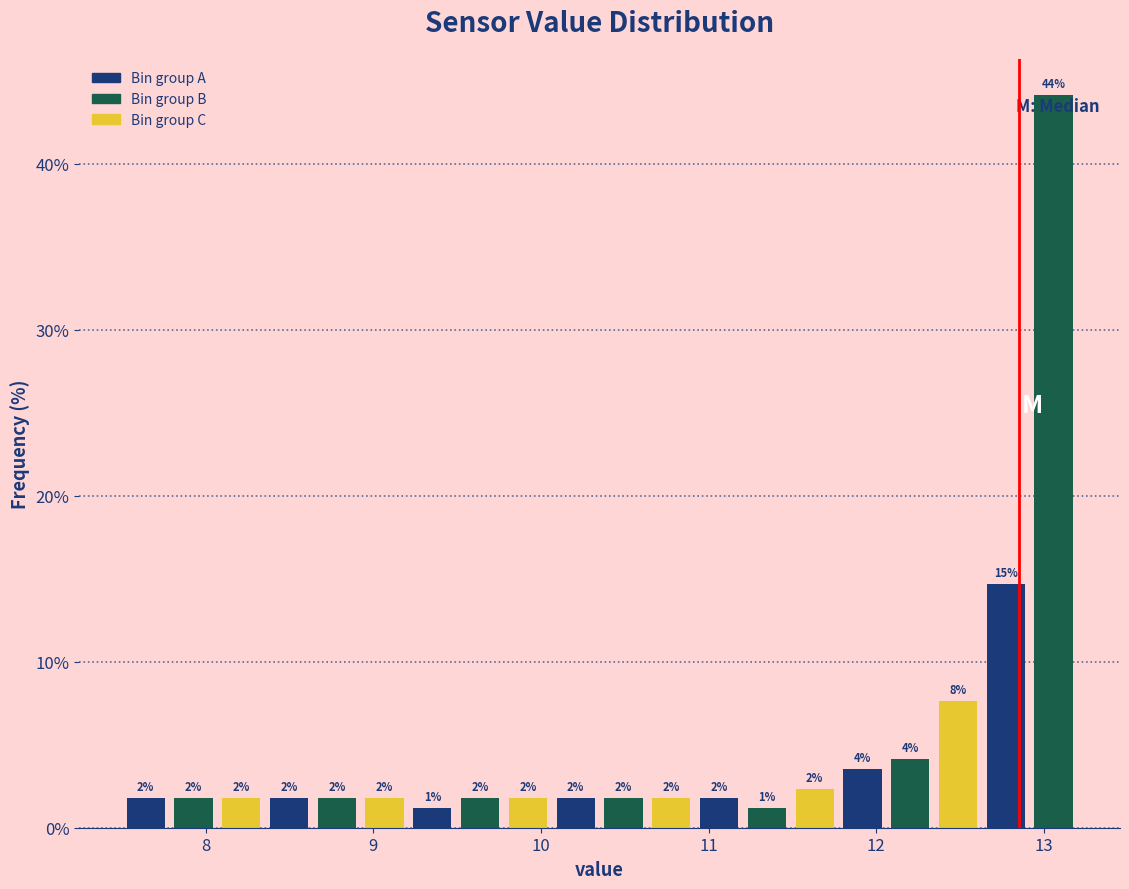

Read against the x-axis, roughly where is the centre of the tallest bar?

13.1